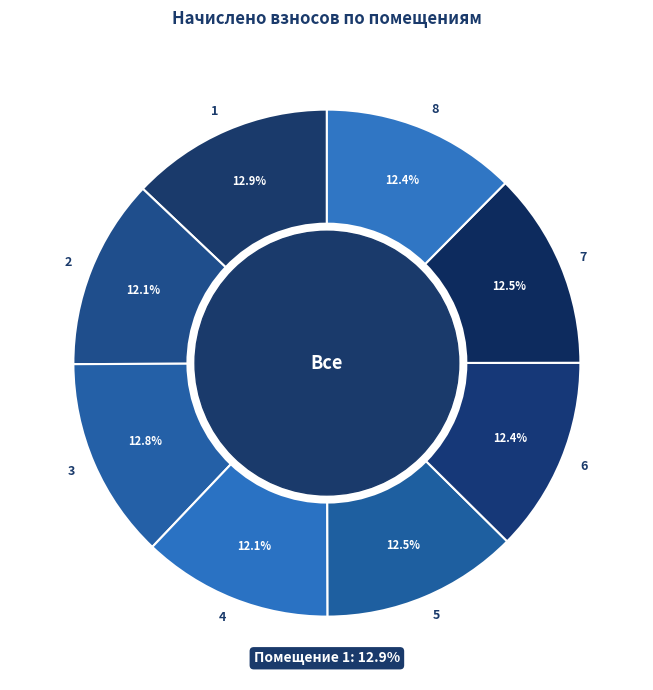

To the nearest percent, what is the difference between the largest and smallest slice percentages?

1%